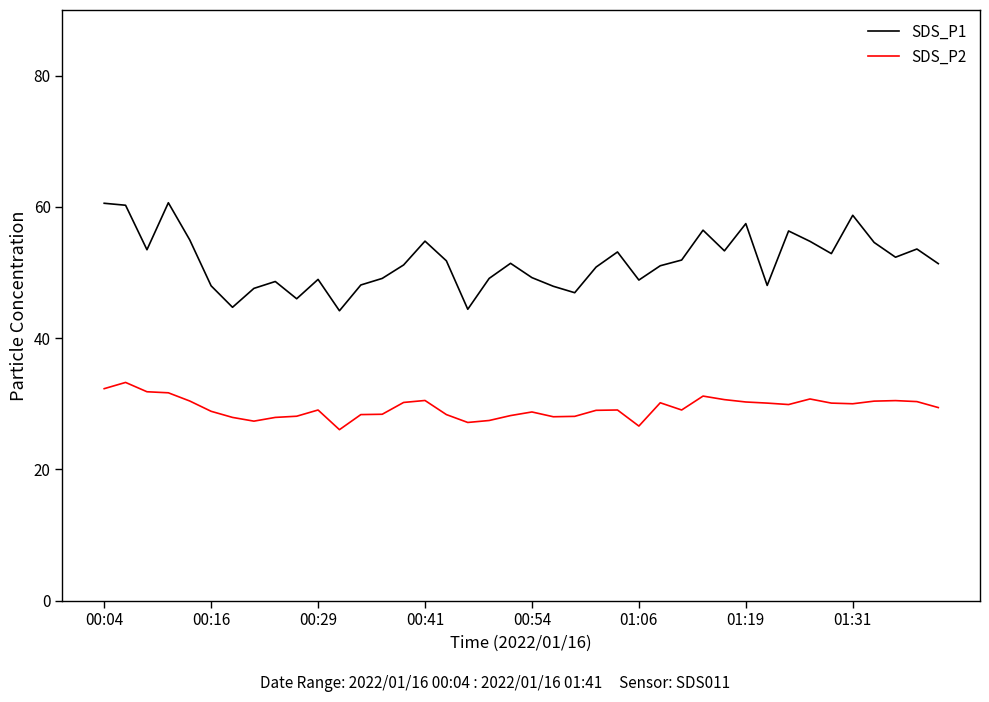

True or false: SDS_P1 and SDS_P2 cross at least once.

False